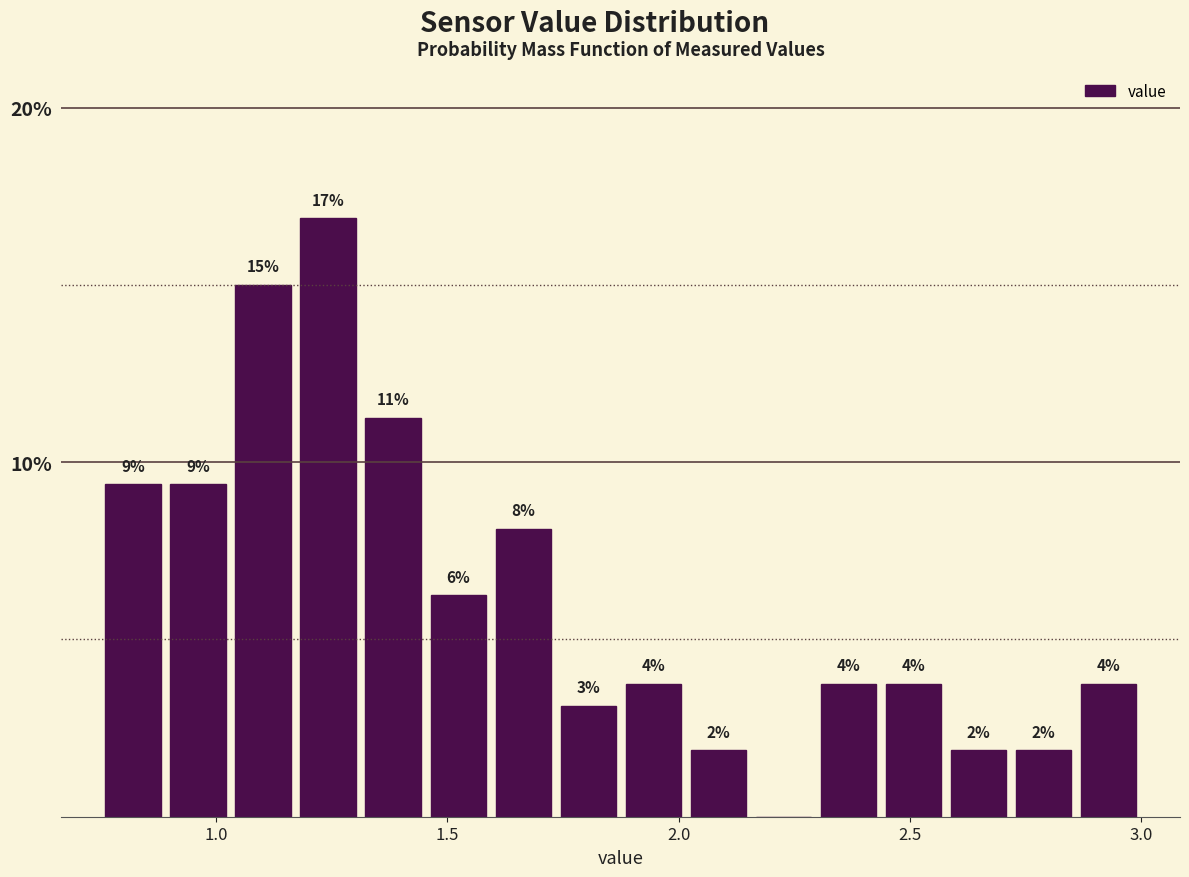

Read against the x-axis, roughly where is the centre of the tallest bar?

1.25